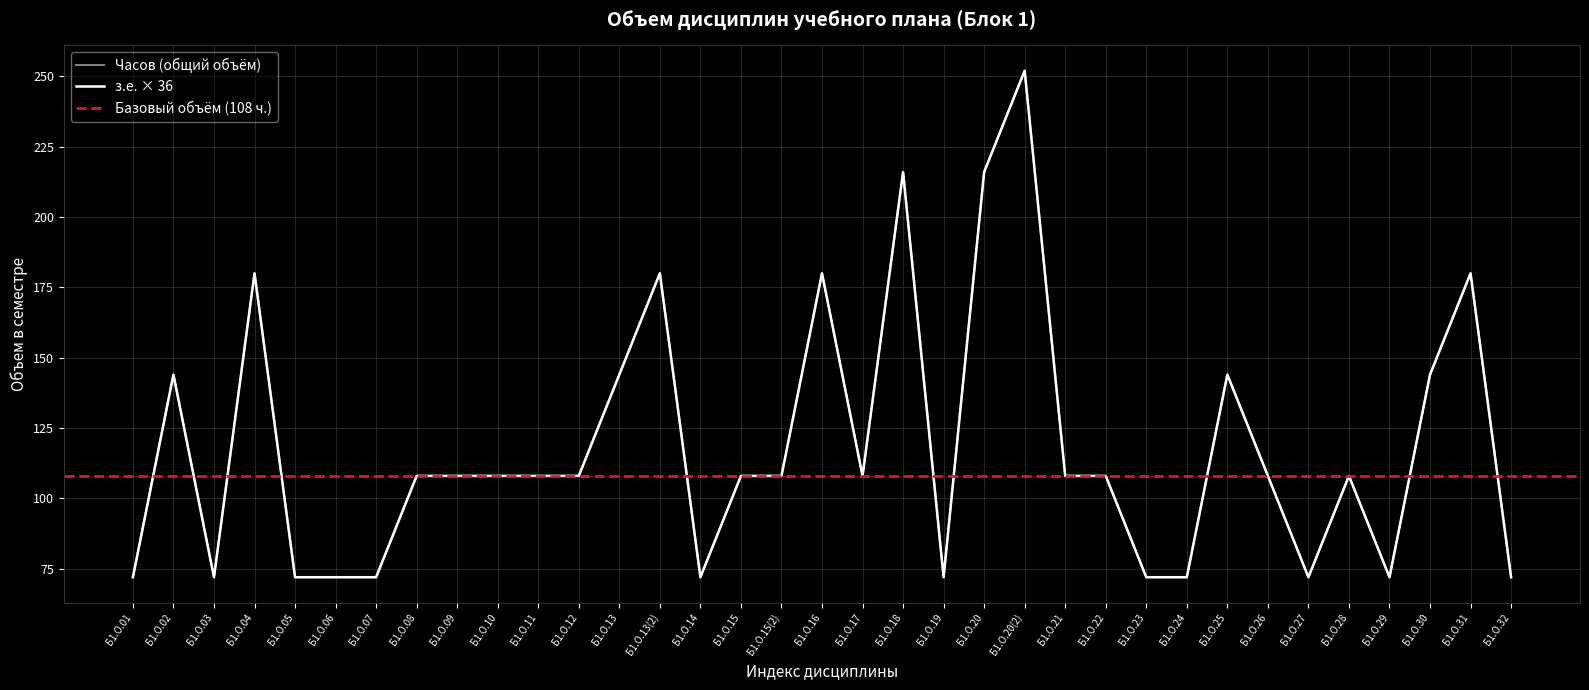

What value does the Часов (з.е.) series have at Б1.О.09, to the nearest 10?

110